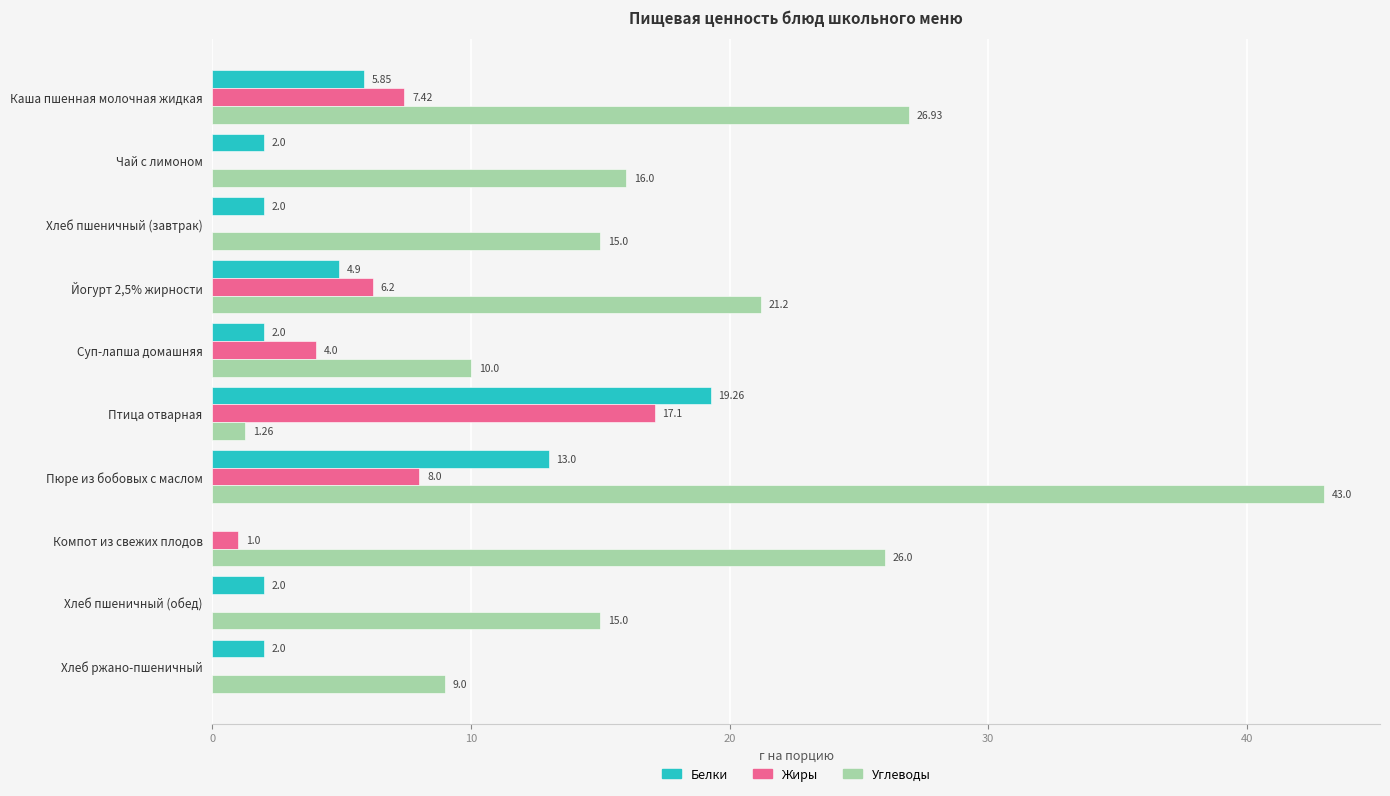

Where is Жиры nearest to the value 8?

Пюре из бобовых с маслом